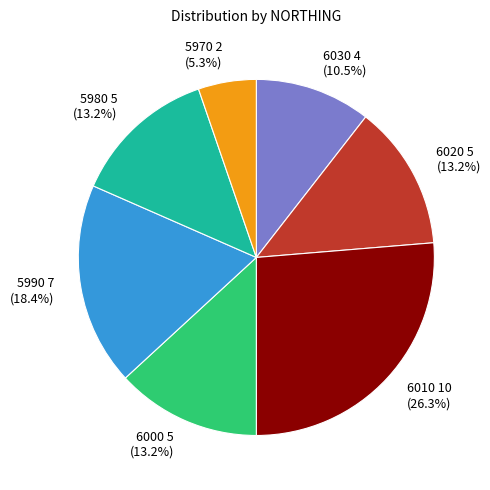

Is there any slice that represents more than half of the pie?

No